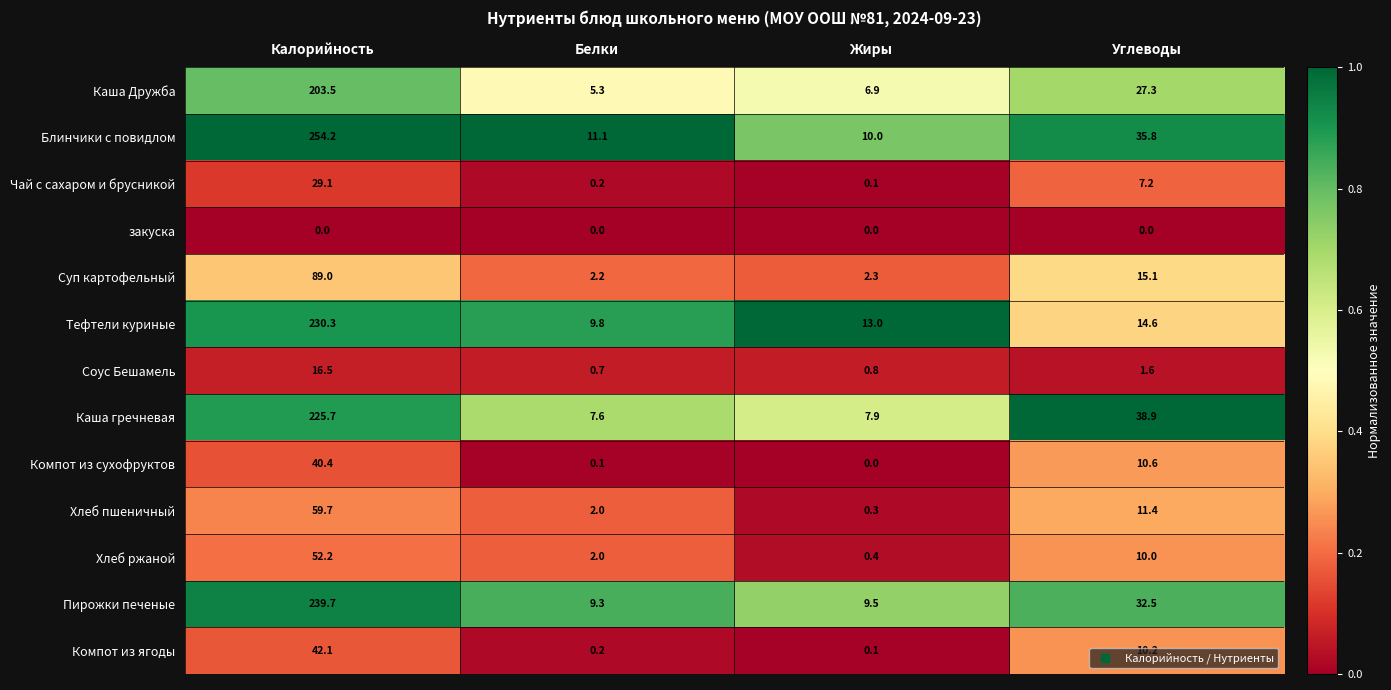

Is it true that Компот из ягоды equals 42.1 at Калорийность?

True